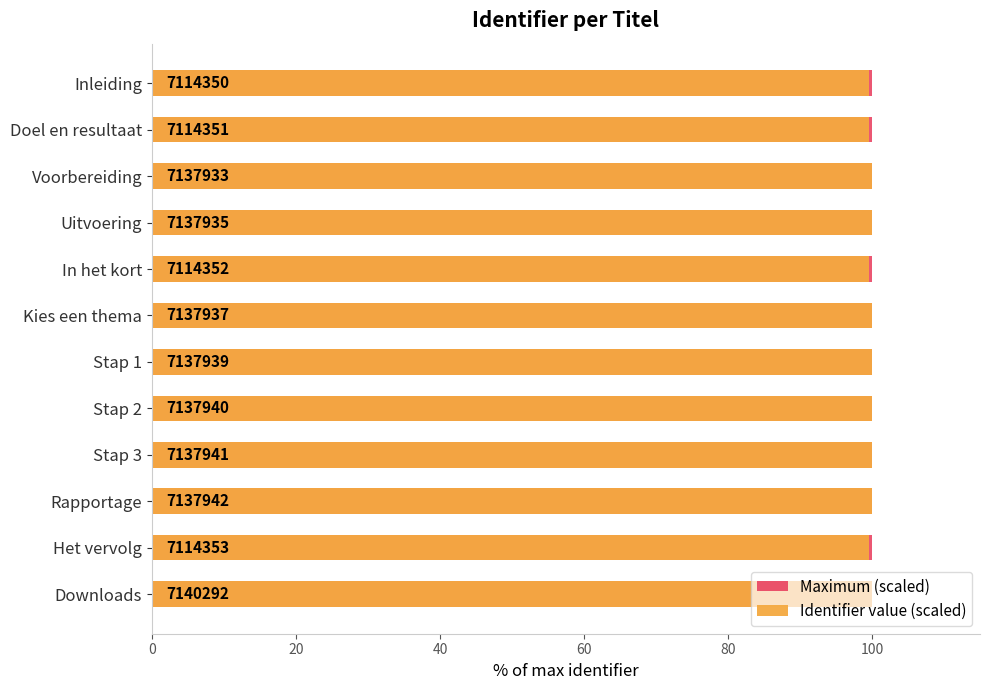

What is the average value of the Identifier value (scaled) series?

99.9